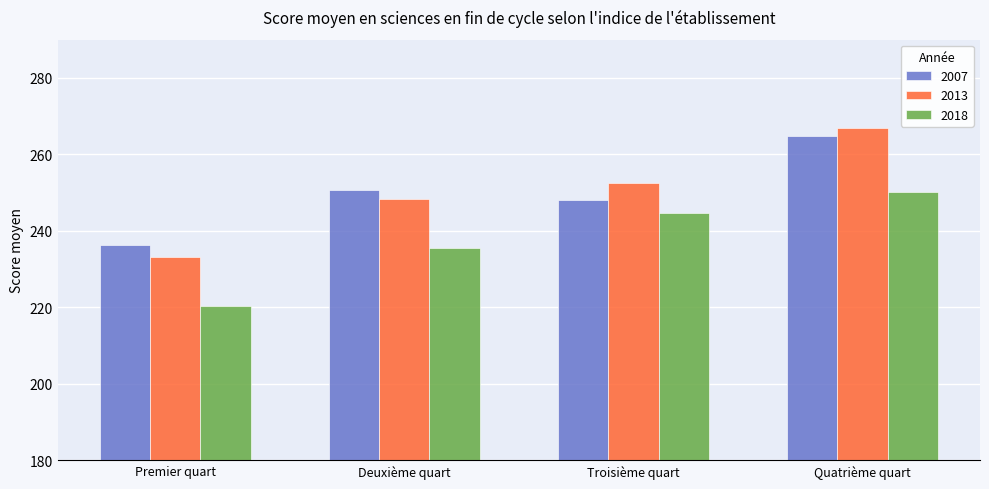

Which label corresponds to the largest value in the chart?

Quatrième quart